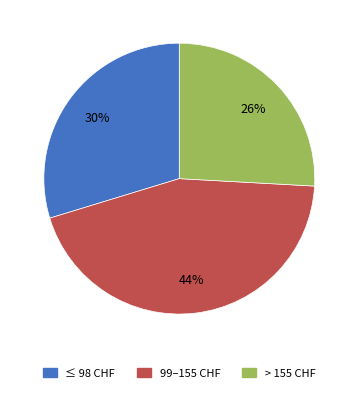

How many slices are in this pie chart?

3